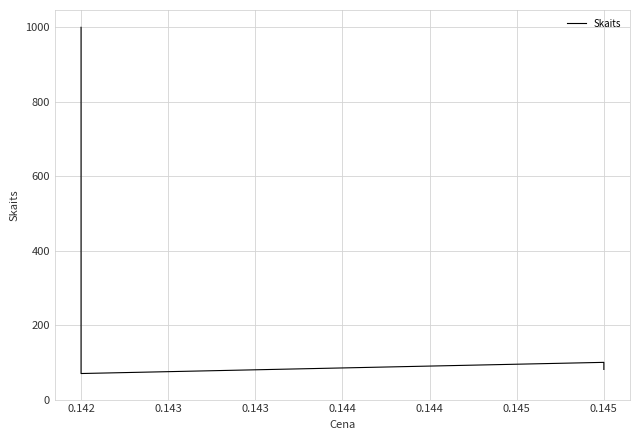

The value at 0.142 is 1546. True or false?

False